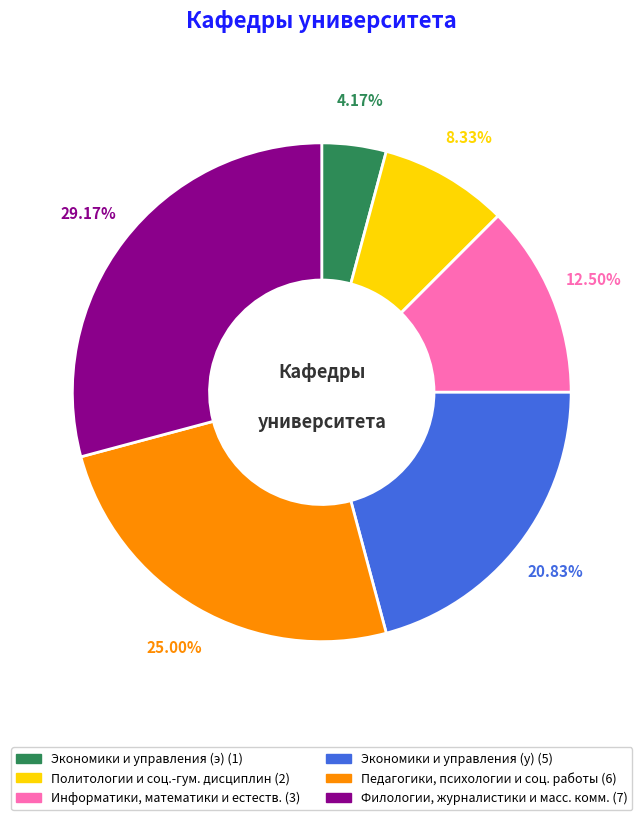

Is there a majority slice in this chart?

No